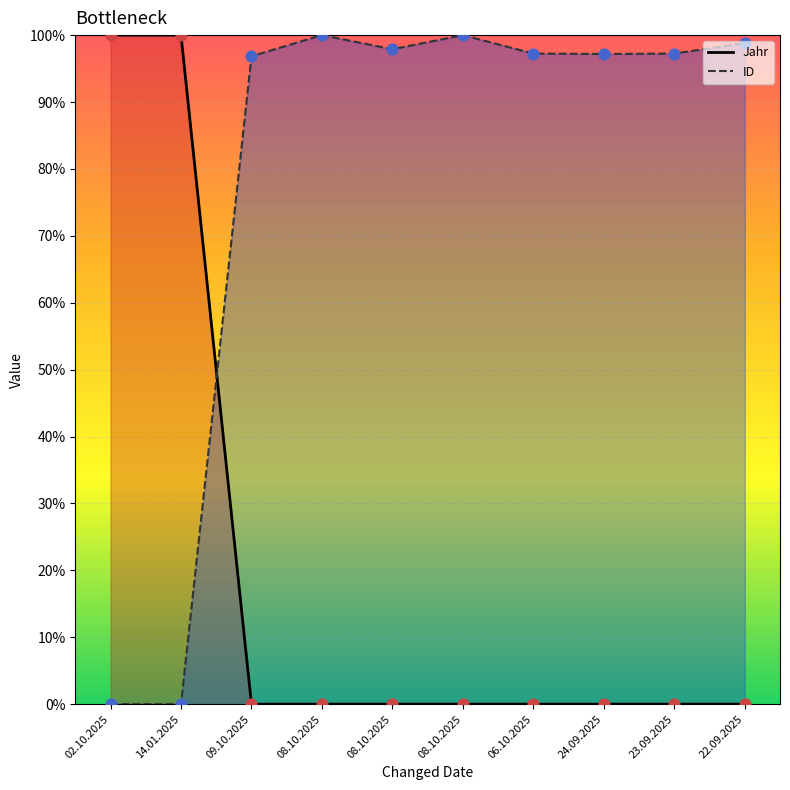

Which series has the widest spread of Y values?

ID